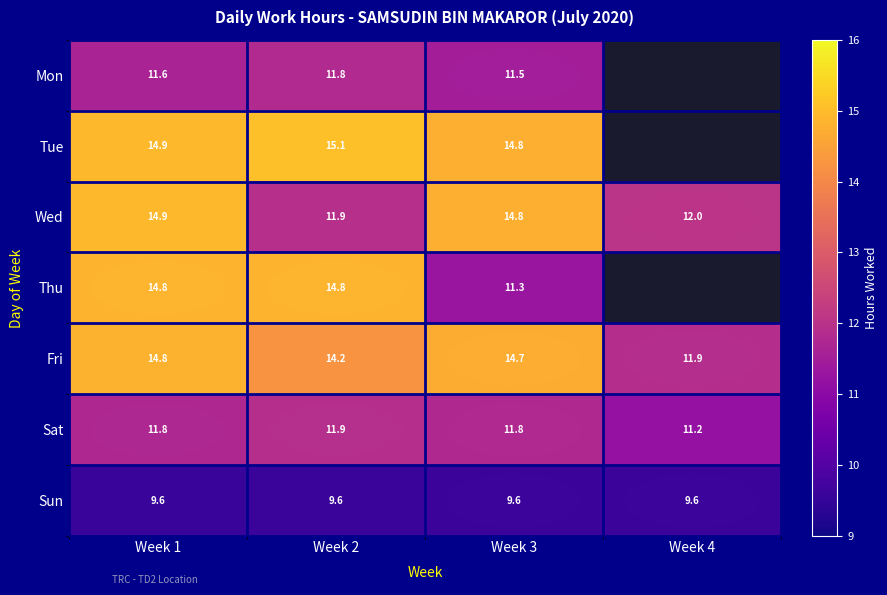

Between Week 1 and Week 3, which series saw the biggest shift?

Thu